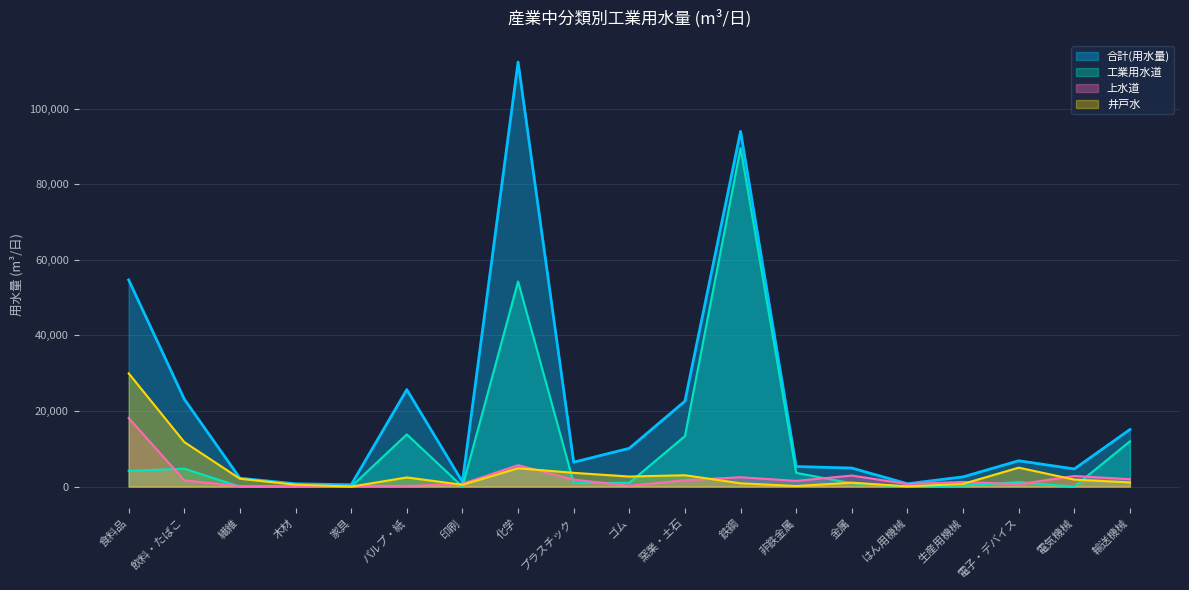

How many data points in 工業用水道 are above 1000?

9